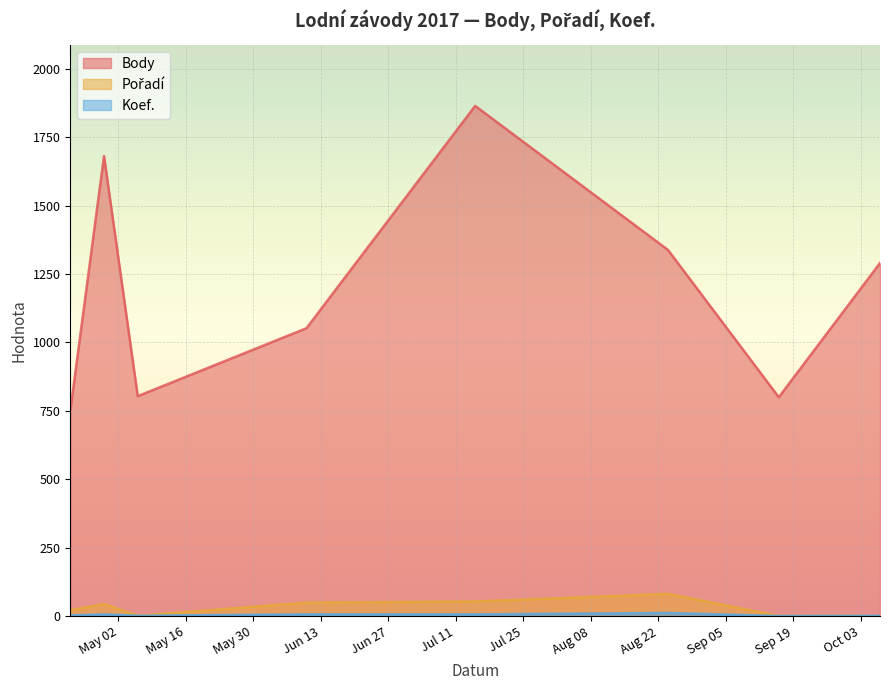

What is the difference between the maximum and minimum values in the Body series?

1114